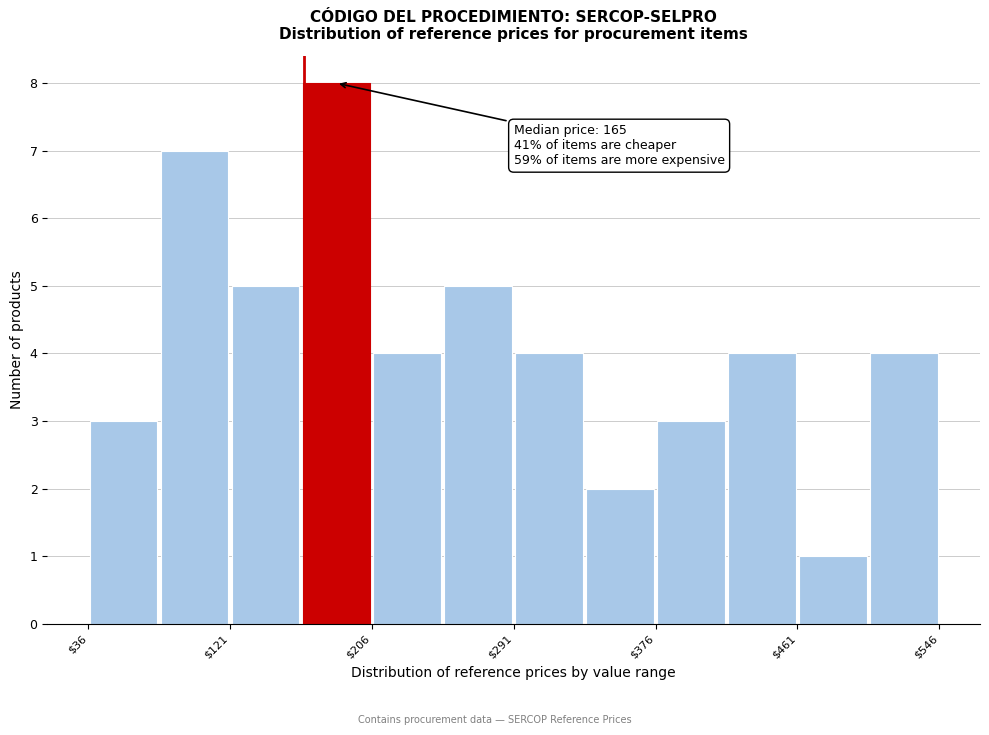

Over which range of the x-axis is the bar tallest?

160 to 210